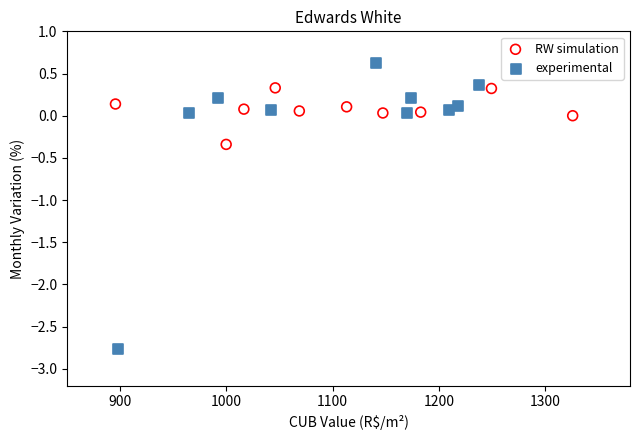

Which series reaches the maximum Y coordinate?

experimental